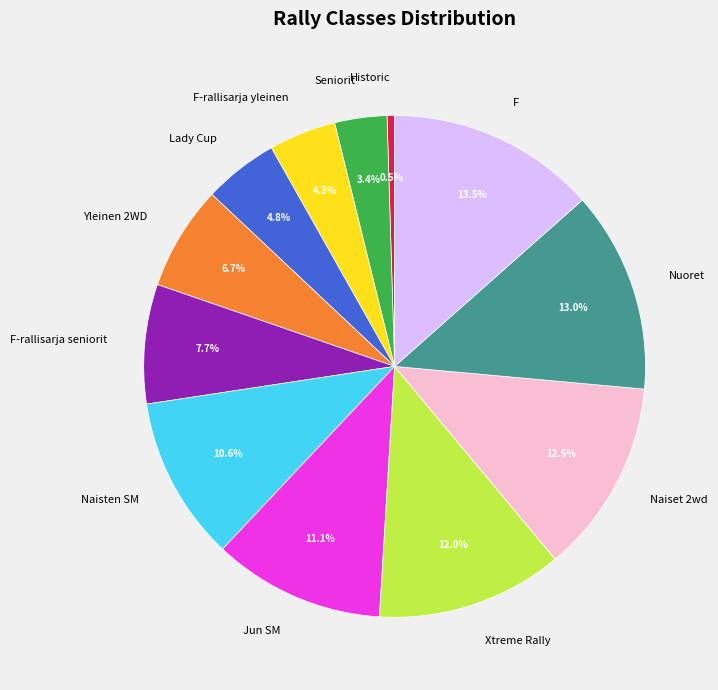

To the nearest percent, what is the difference between the largest and smallest slice percentages?

13%